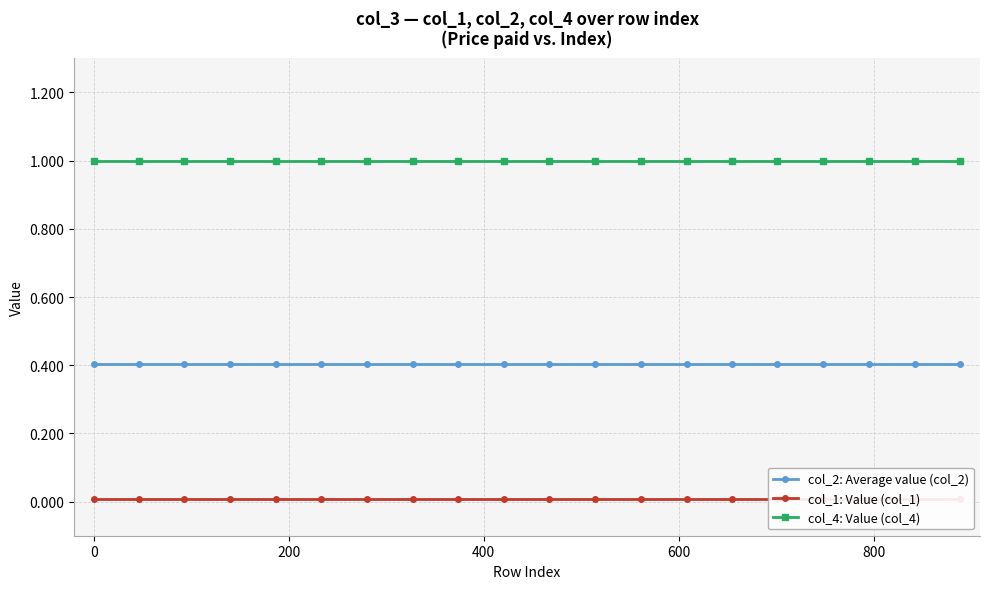

Which series has the largest total across all categories?

col_4: Value (col_4)